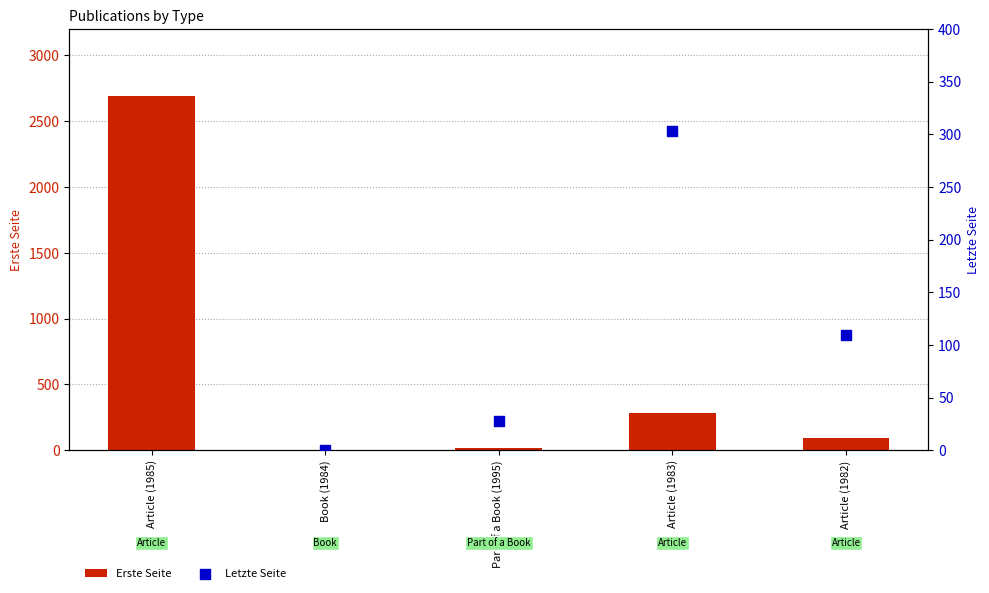

At how many categories does at least one series exceed 1285?

1